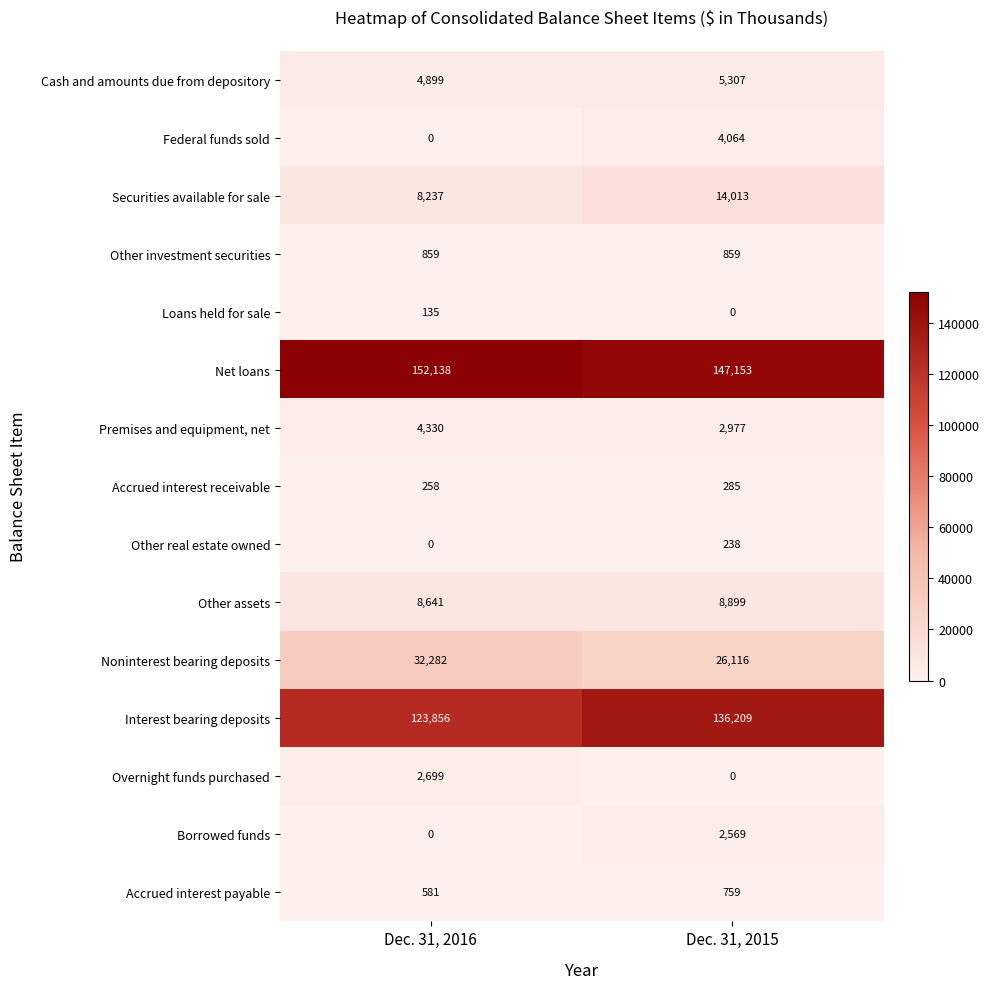

The Accrued interest receivable series shows 174 at Dec. 31, 2015. True or false?

False